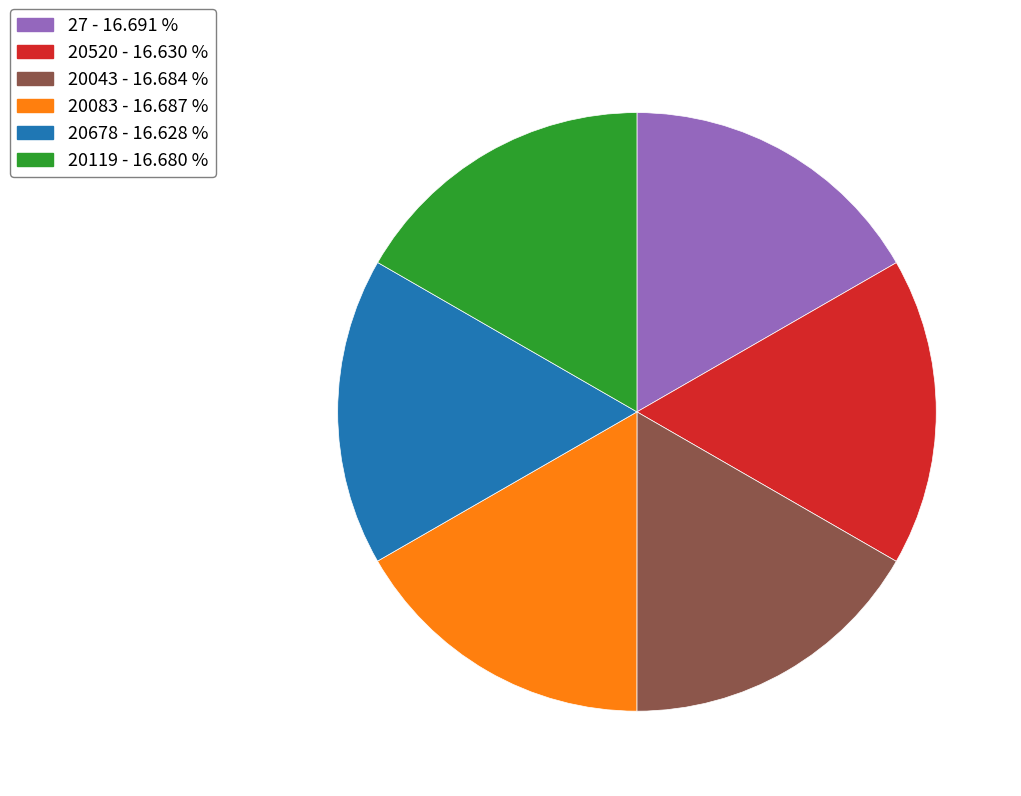

Combined, do 20043 and 20083 account for over 50%?

No